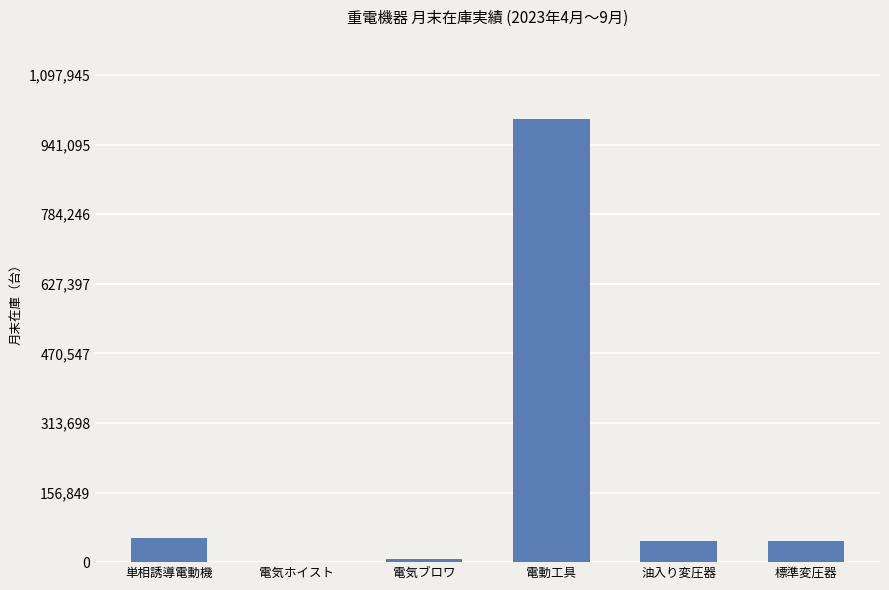

True or false: the data shows 54609 at 単相誘導電動機.

True